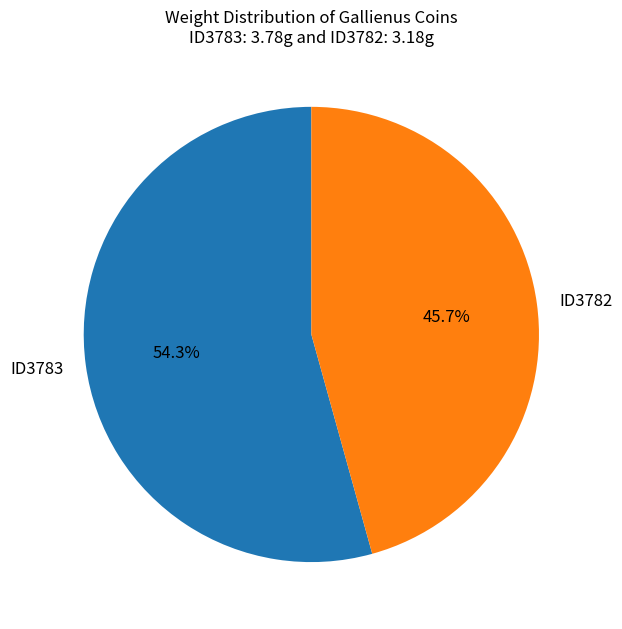

Rank the categories by value from highest to lowest.

ID3783, ID3782